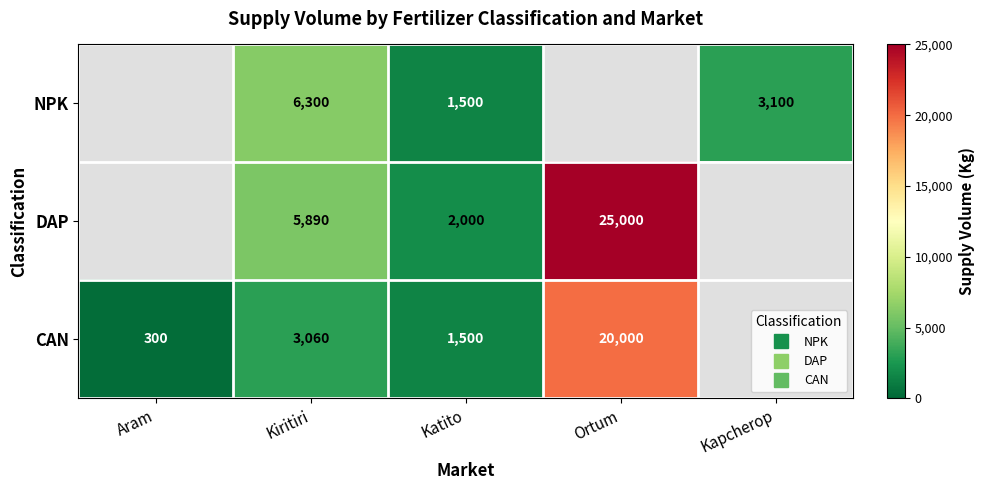

Is the value of DAP at Katito greater than the value of NPK at Kapcherop?

No